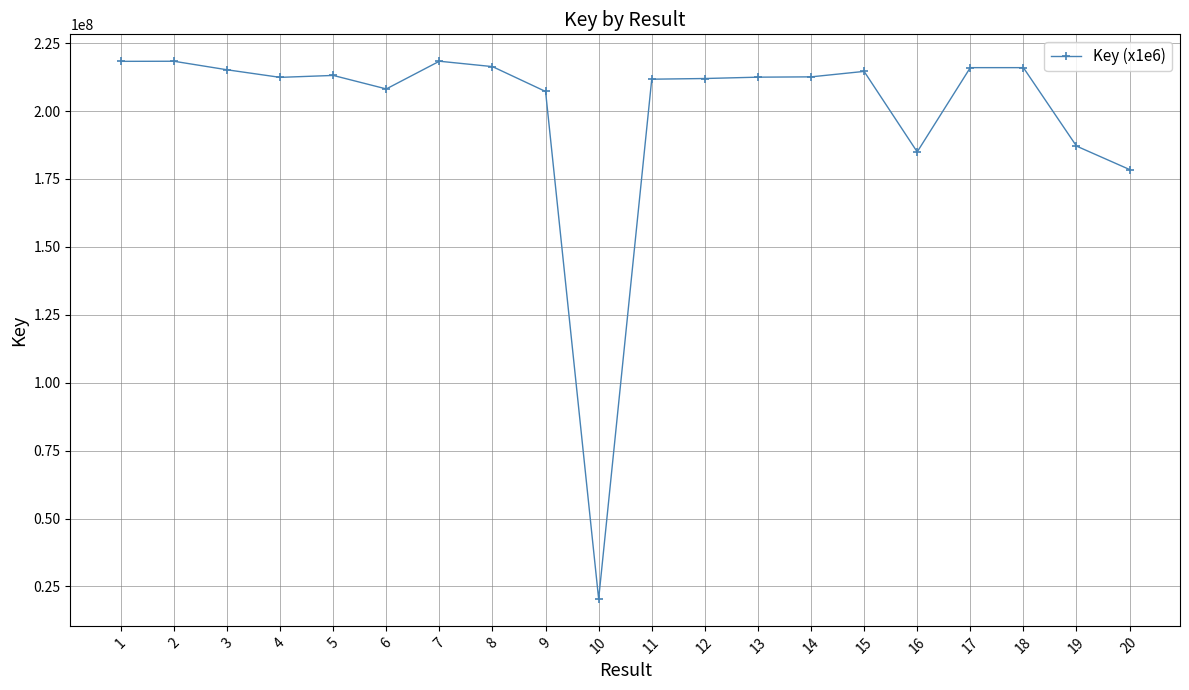

What is the ratio of the value at 18 to the value at 10?

10.6